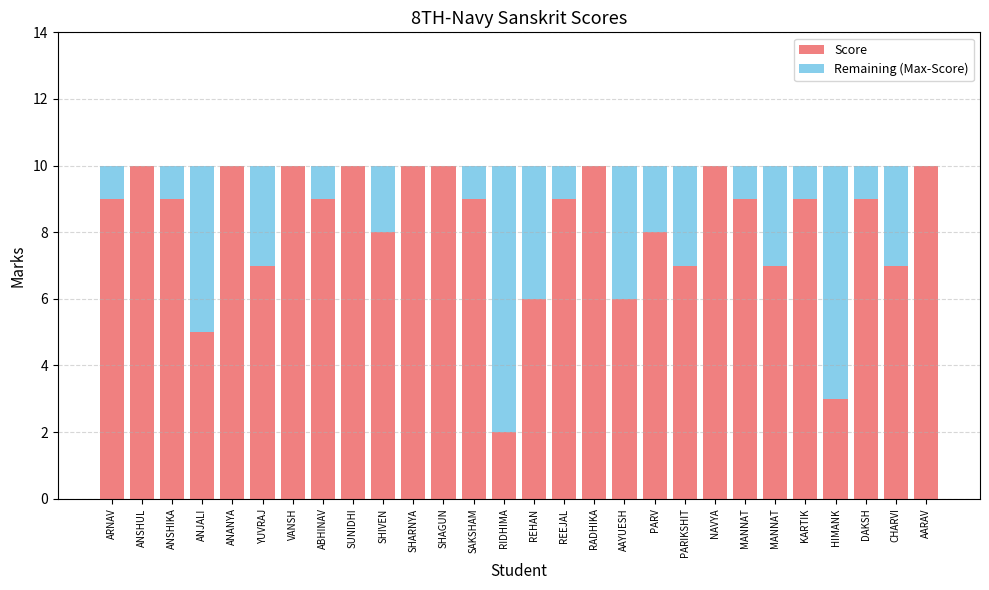

Which has a higher value, ABHINAV or YUVRAJ?

ABHINAV